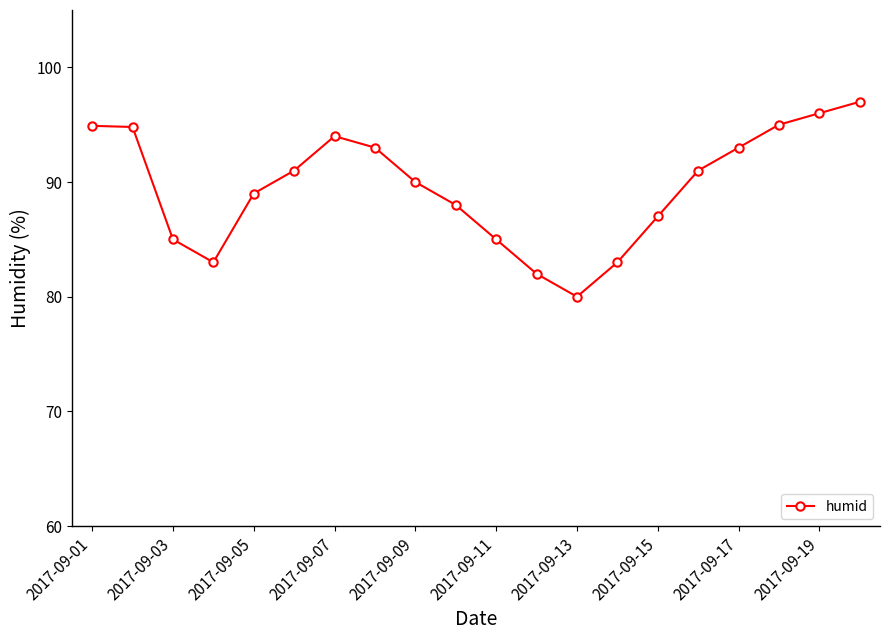

What is the minimum value shown in the chart?

80.0